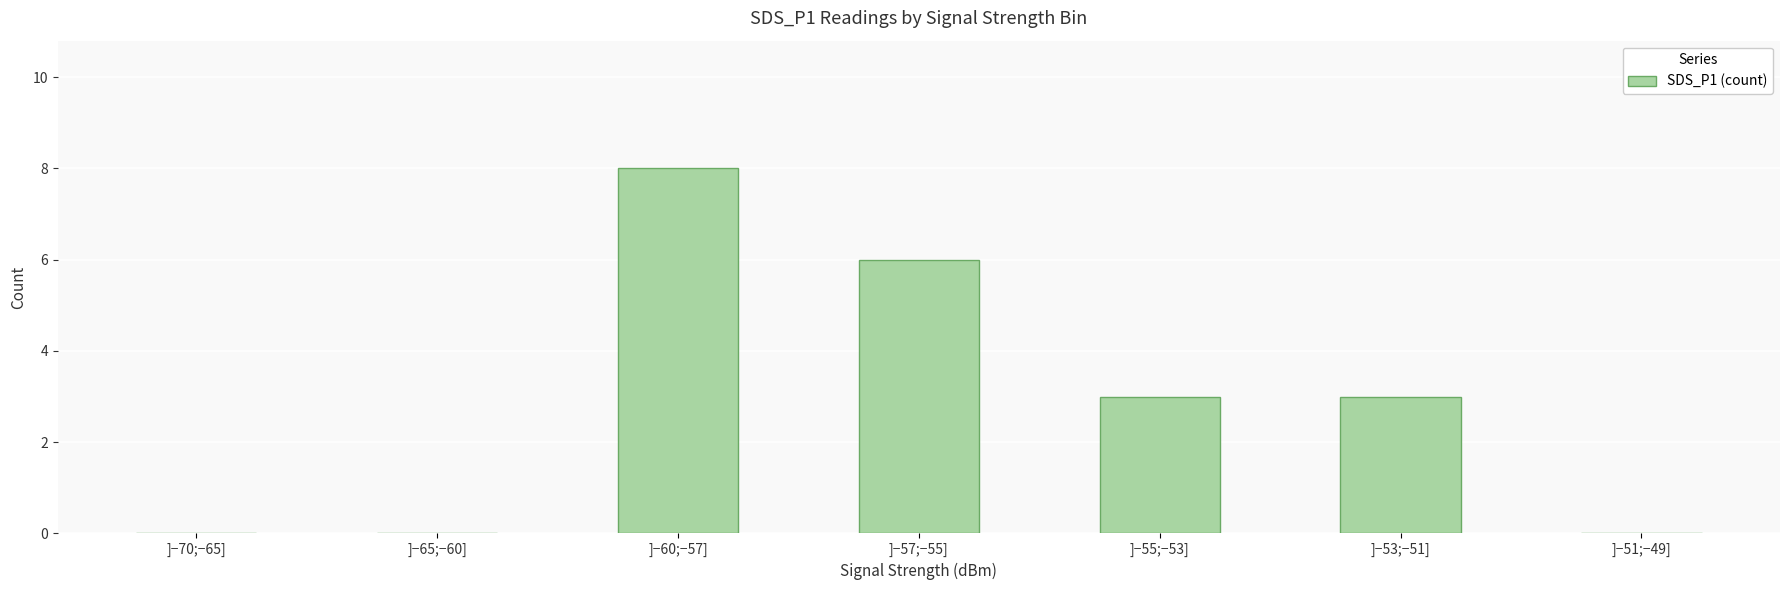

At which category does the chart reach its peak across all series?

]−60;−57]